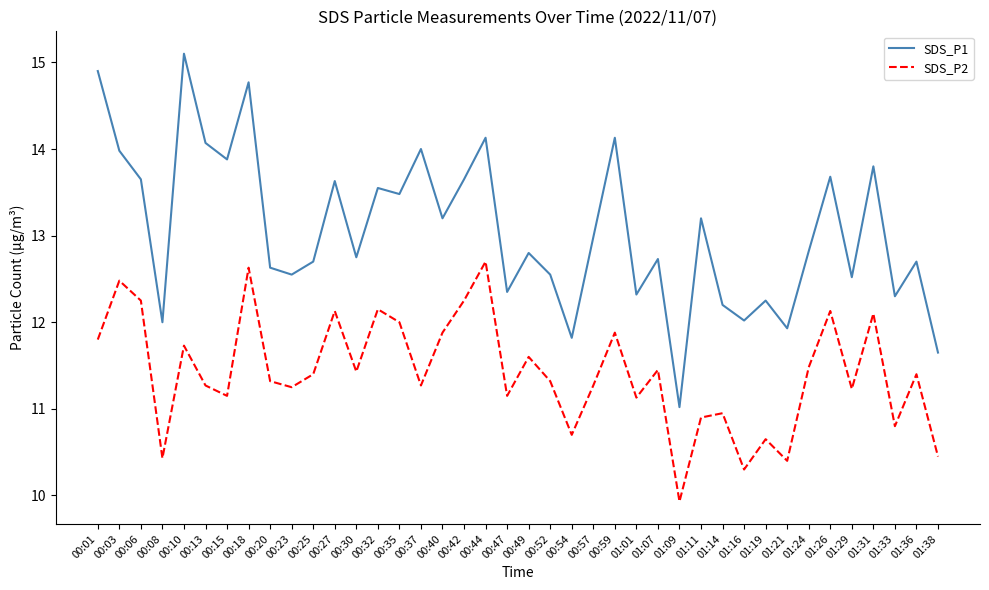

What is the difference between the maximum and minimum values in the SDS_P2 series?

2.8